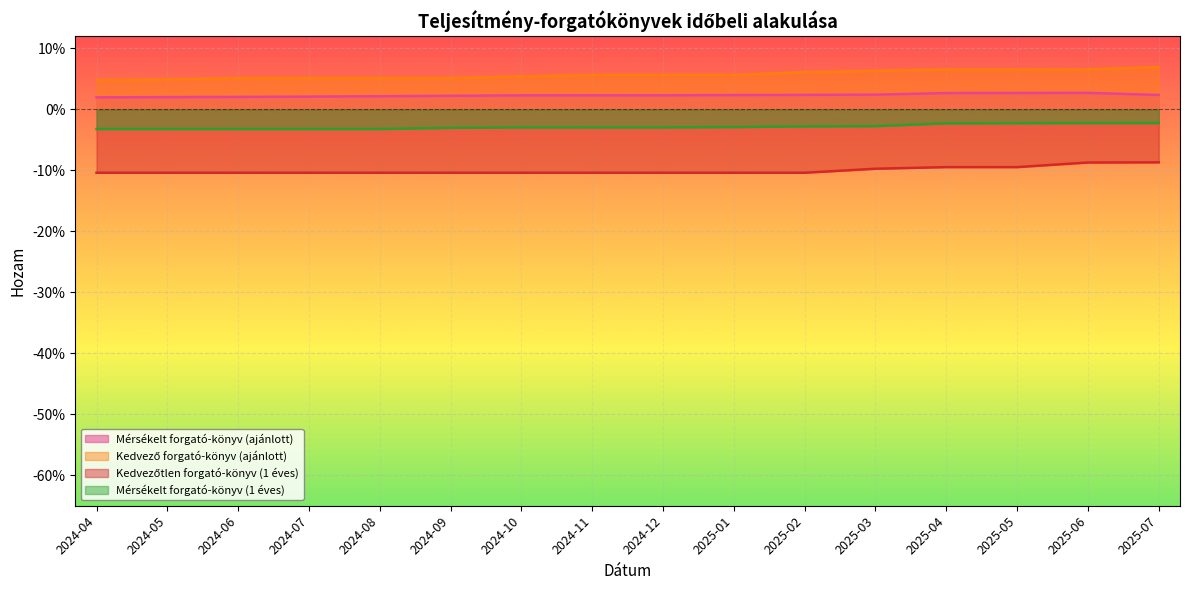

List the series in order of their overall mean, highest first.

Kedvező forgató-könyv (ajánlott), Mérsékelt forgató-könyv (ajánlott), Mérsékelt forgató-könyv (1 éves), Kedvezőtlen forgató-könyv (1 éves)